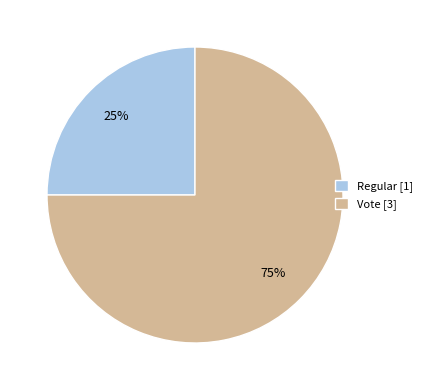

How many slices are in this pie chart?

2